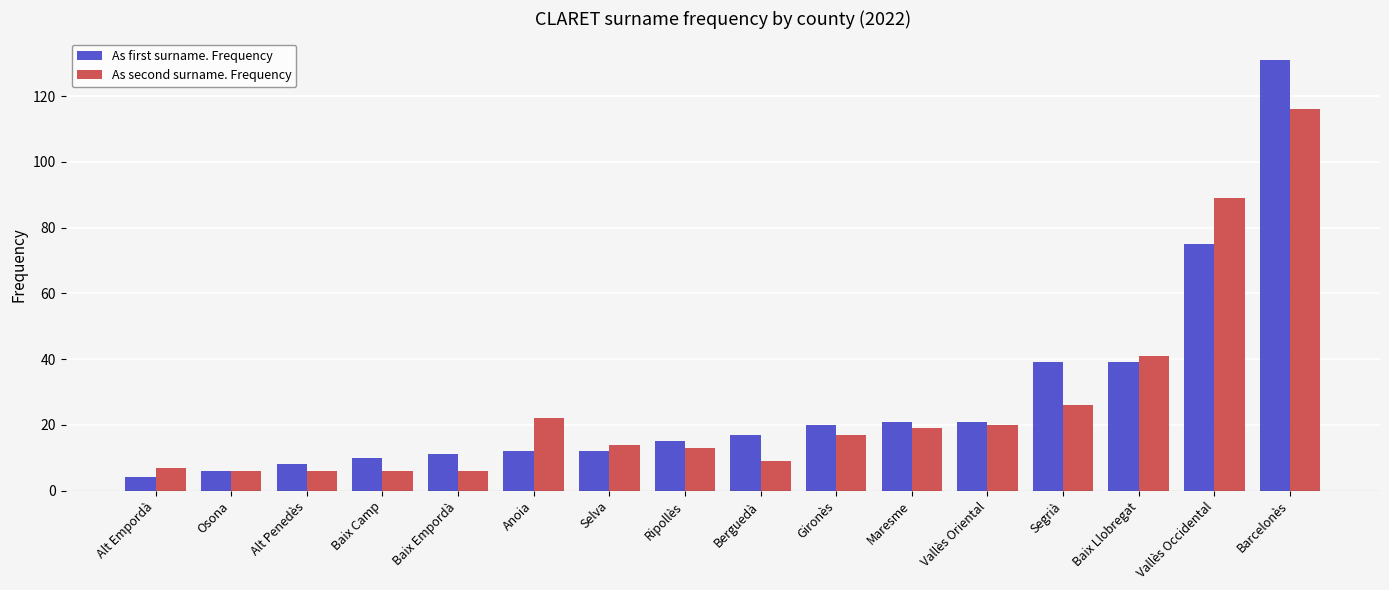

What is the difference between the maximum and minimum values in the As first surname. Frequency series?

127